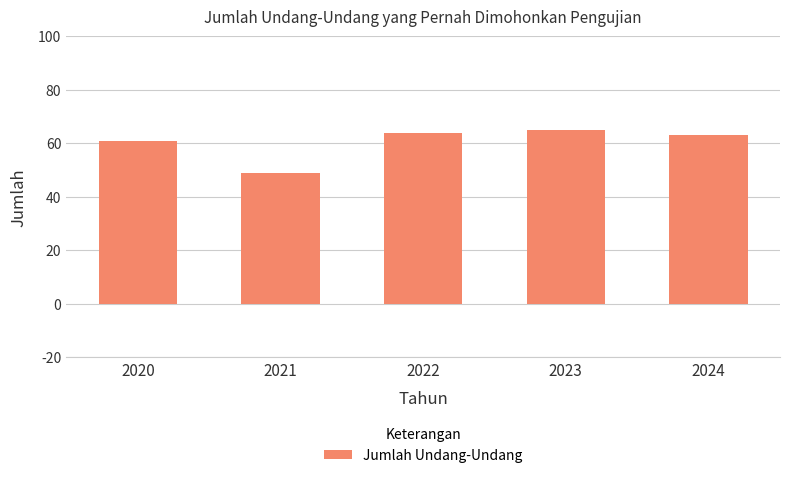

List the labels in order of value, smallest first.

2021, 2020, 2024, 2022, 2023